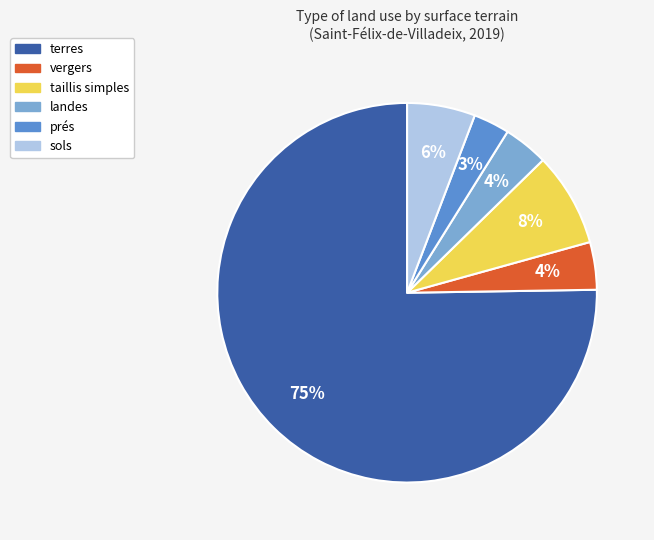

What is the smallest slice in the pie chart?

prés